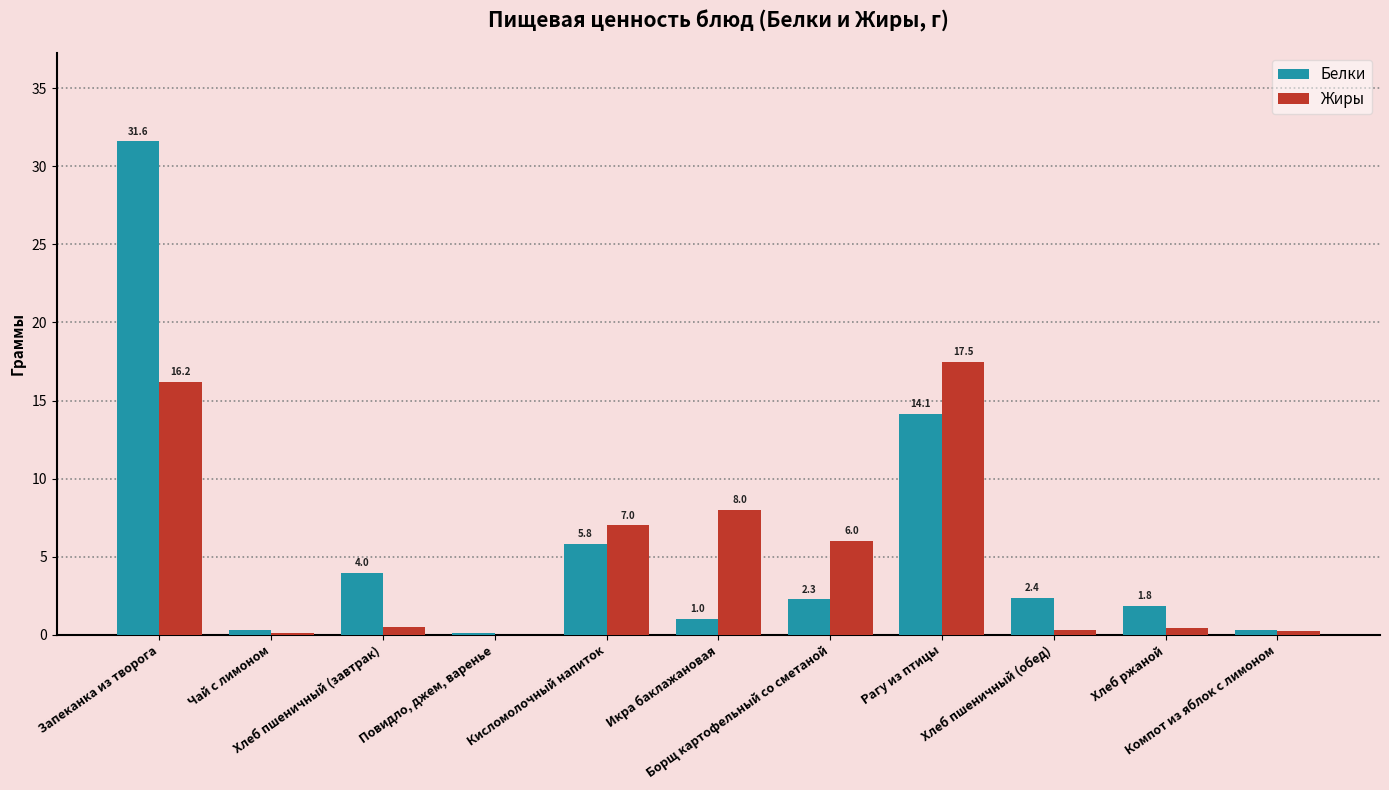

What is the total value across all series at Рагу из птицы?

31.6